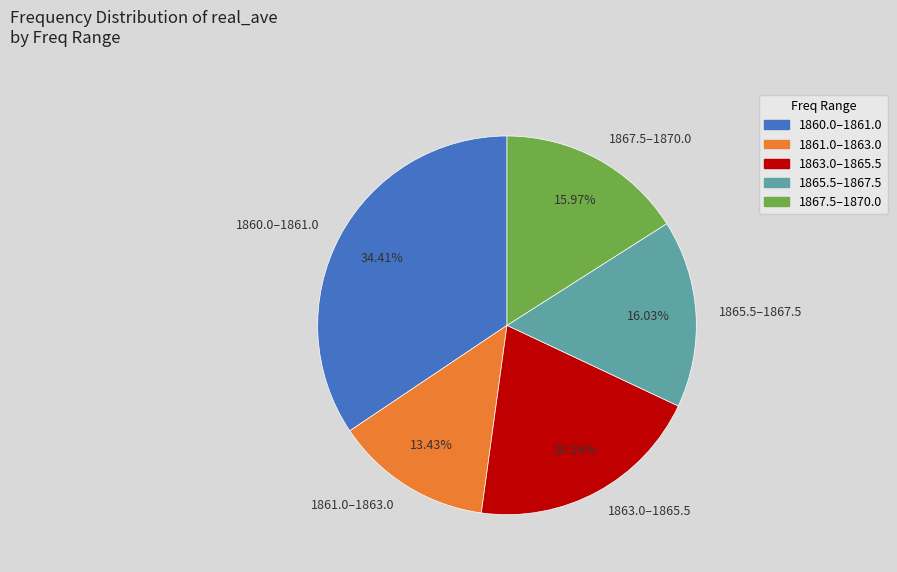

Count the number of slices in the pie.

5